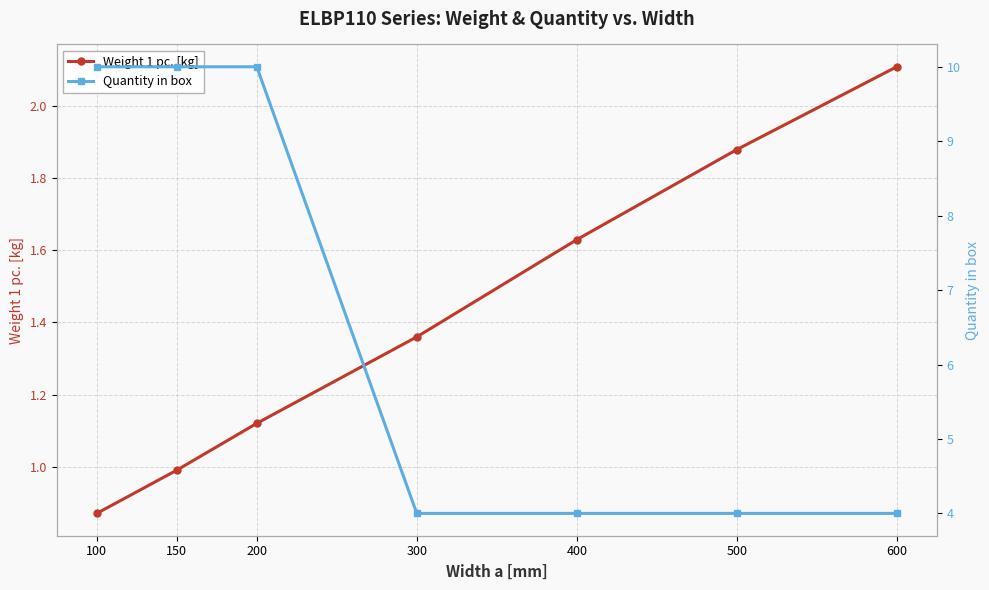

Rank the series by their maximum value, from lowest to highest.

Weight 1 pc. [kg], Quantity in box